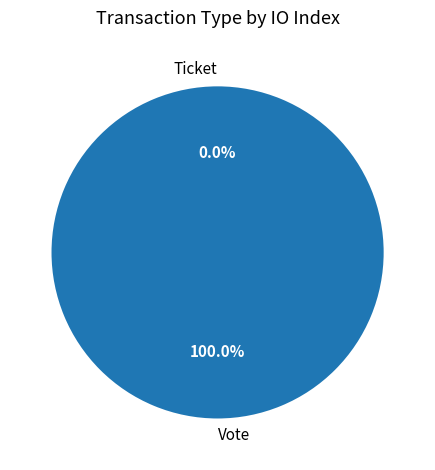

Does Ticket represent more than half of the total?

No